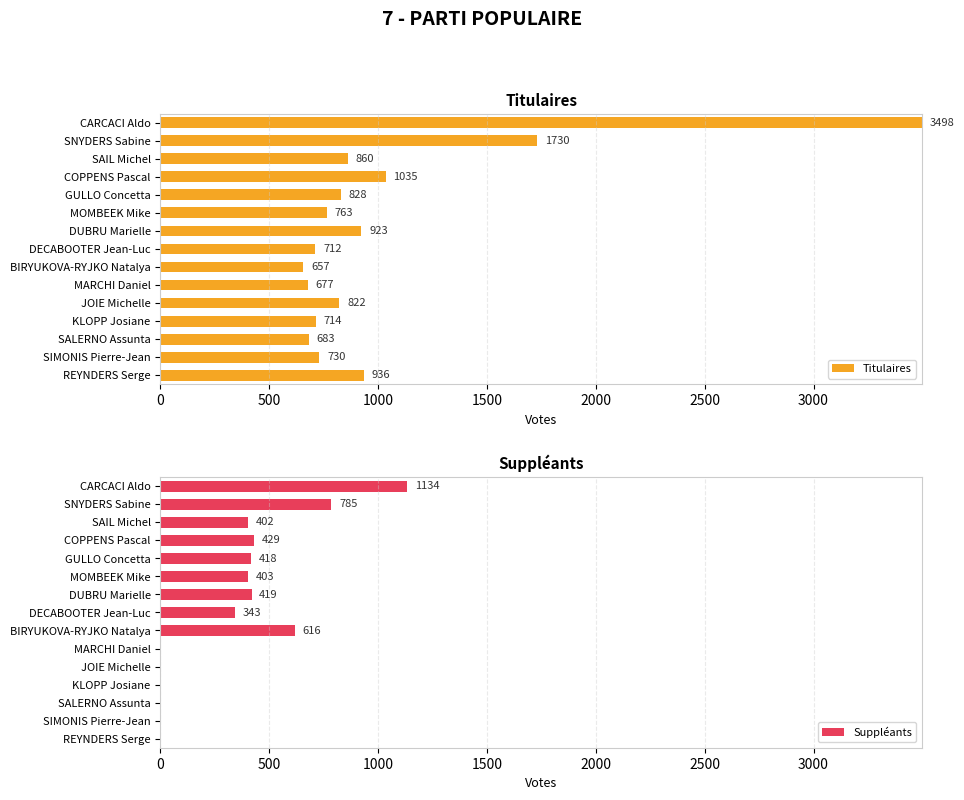

Which series has the largest range (max minus min)?

Titulaires